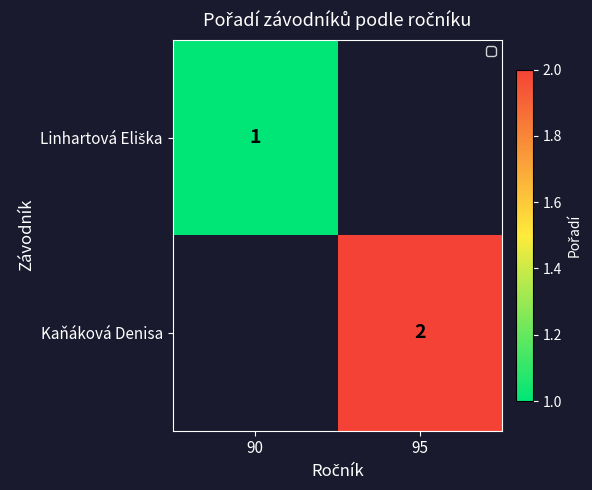

The Kaňáková Denisa series shows 1 at 95. True or false?

False